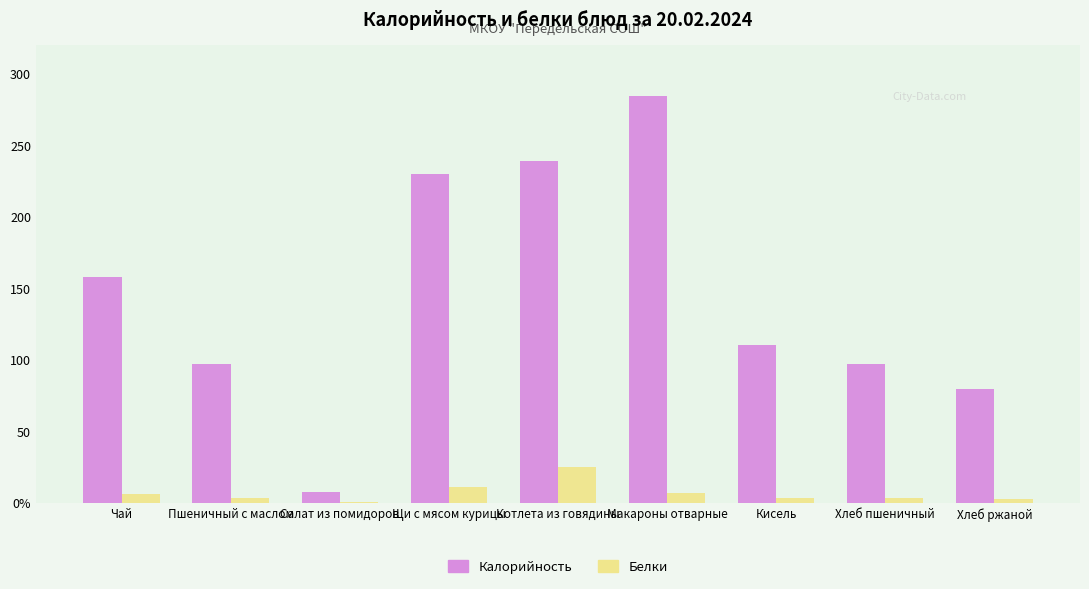

The value of Белки at Щи с мясом курицы is 10.6. True or false?

True